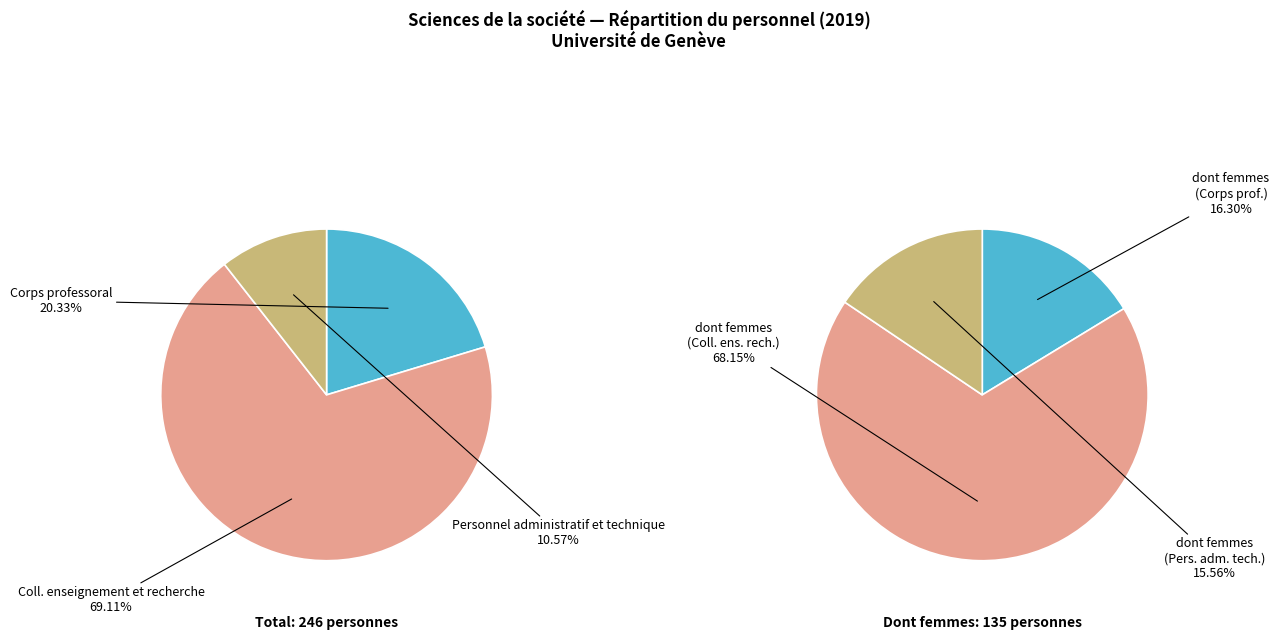

Do Coll. enseignement et recherche and Personnel administratif et technique together represent more than half of the pie?

Yes